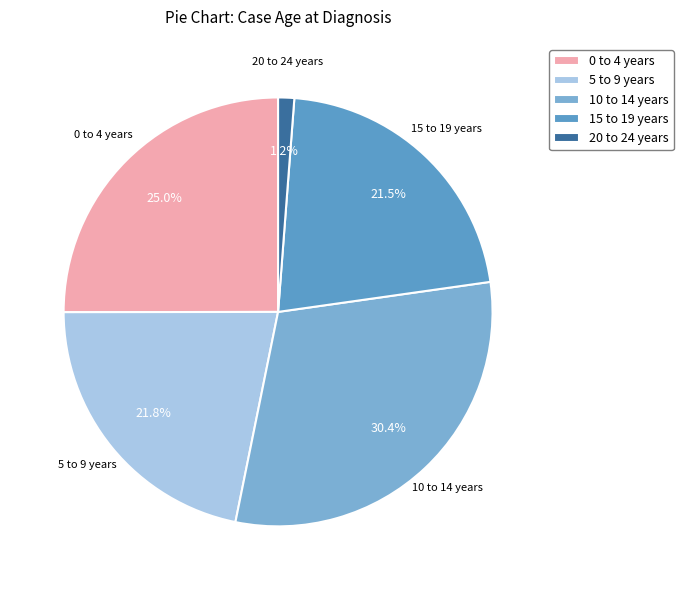

To the nearest percent, what portion does 20 to 24 years represent?

1%